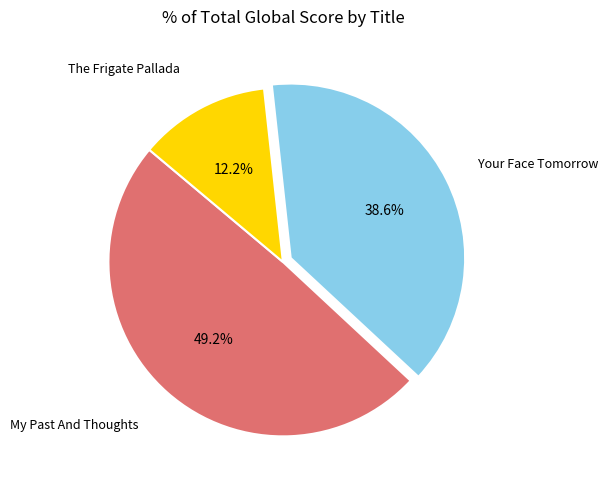

Does any single category account for the majority?

No